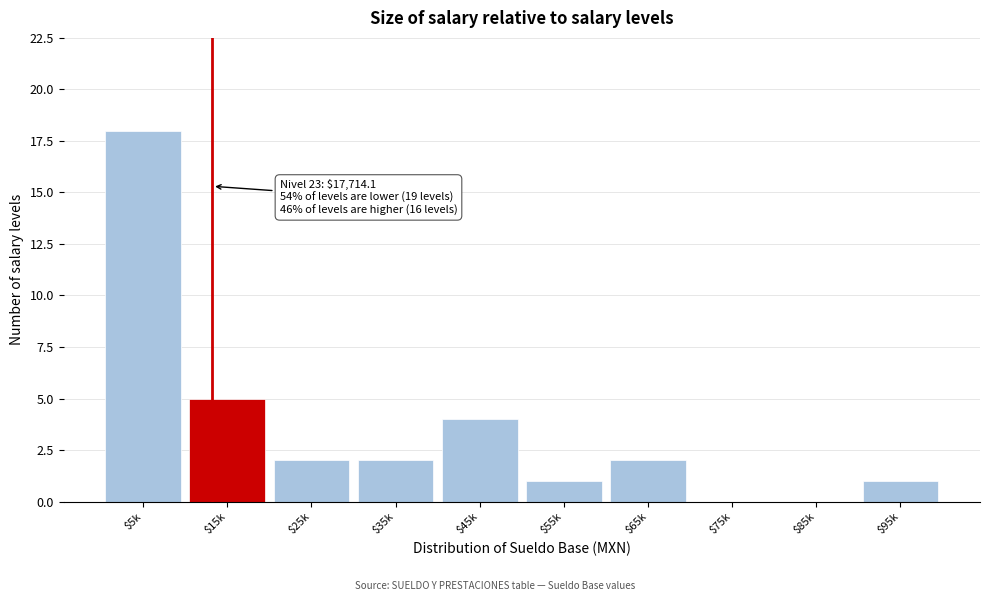

What is the sum of all values?

35